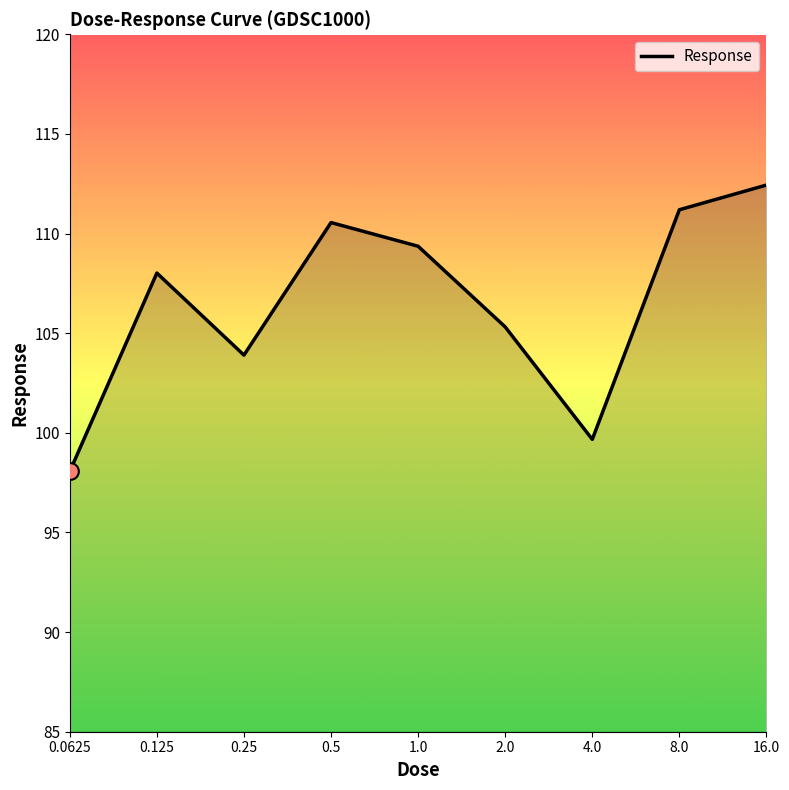

What is the greatest value displayed?

112.4